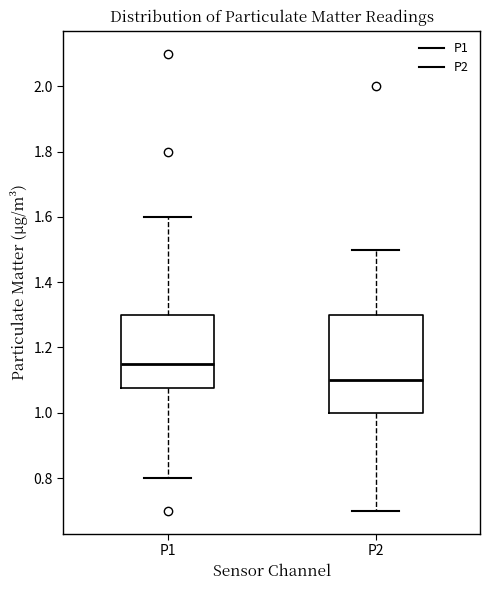

Which box's median line is the lowest?

P2